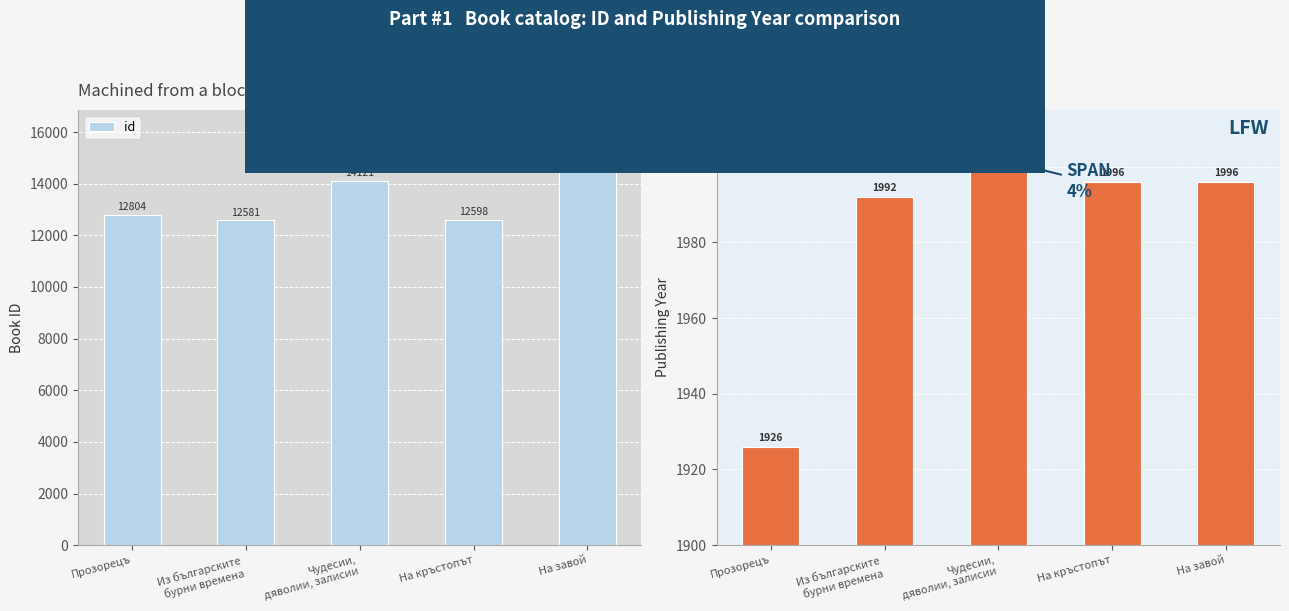

Which has a higher value, На кръстопът or На завой?

На завой